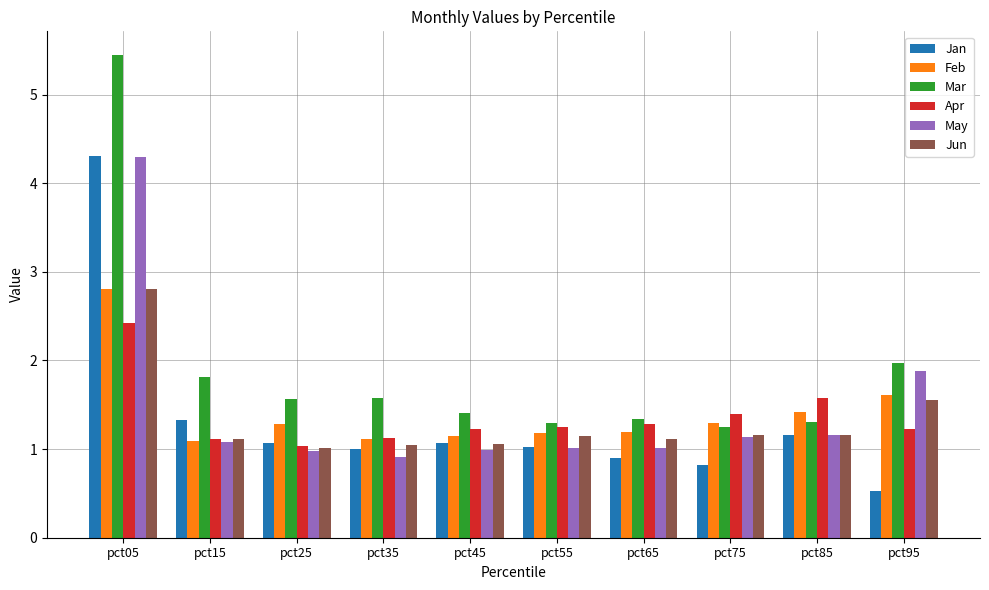

Is it true that Jun equals 0.8 at pct05?

False